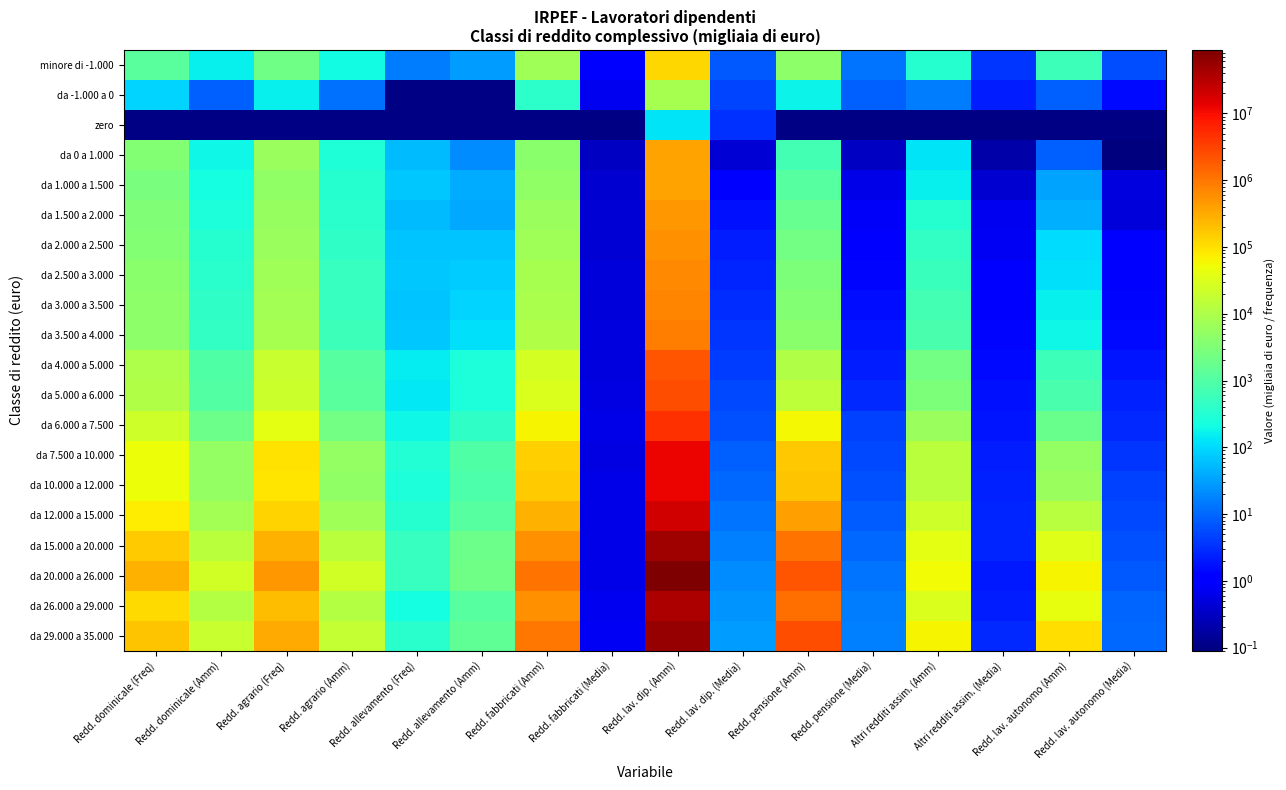

What is the minimum value shown in the chart?

0.1